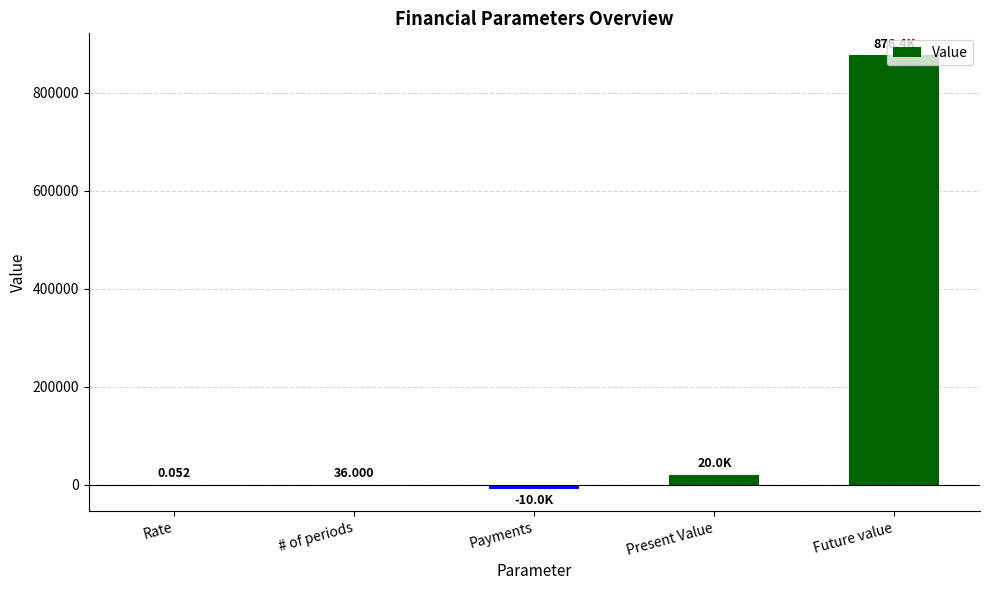

Between Future value and Rate, which is larger?

Future value